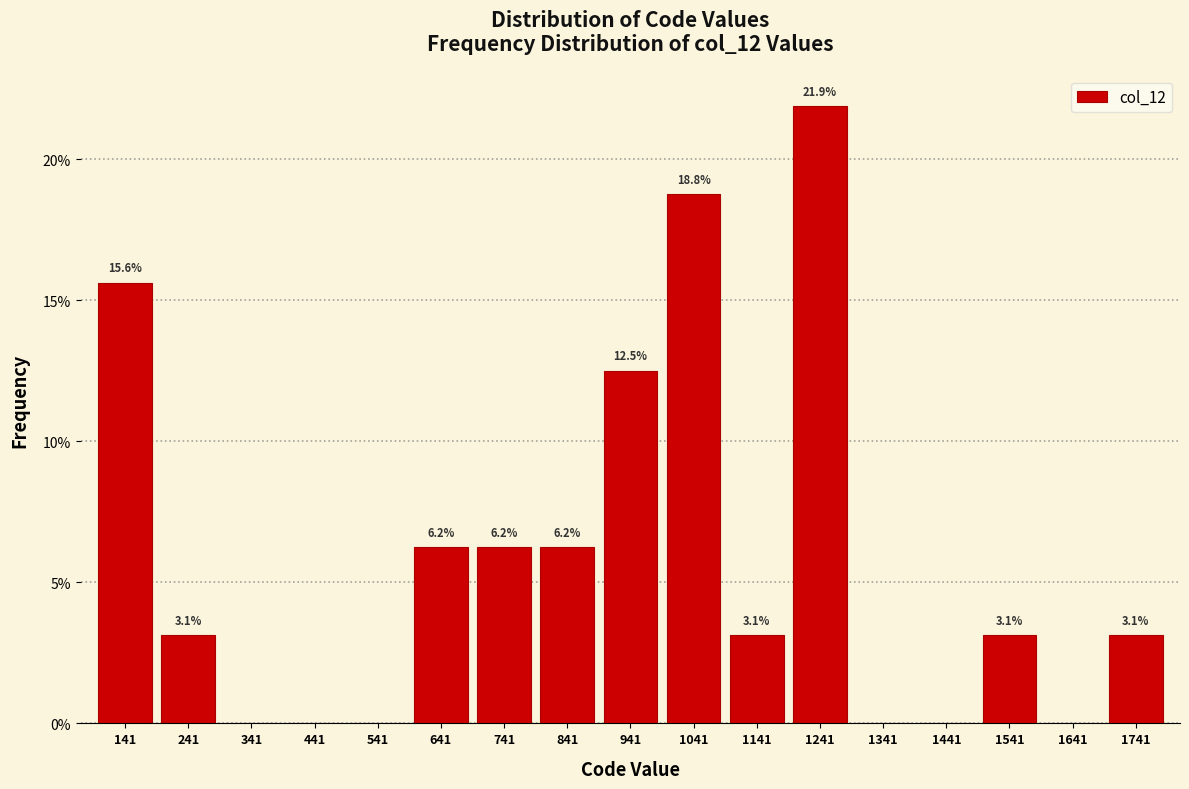

Over which range of the x-axis is the bar tallest?

1191 to 1291